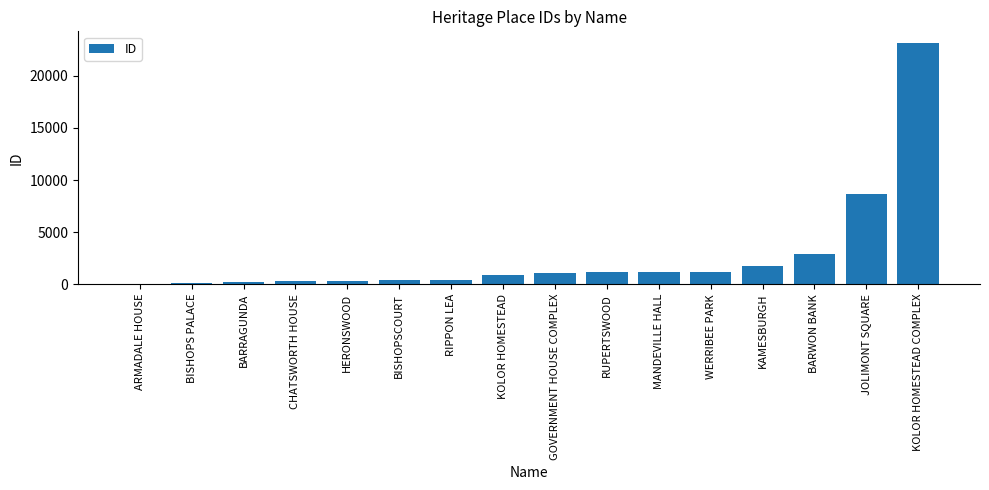

Between BISHOPSCOURT and KAMESBURGH, which is larger?

KAMESBURGH